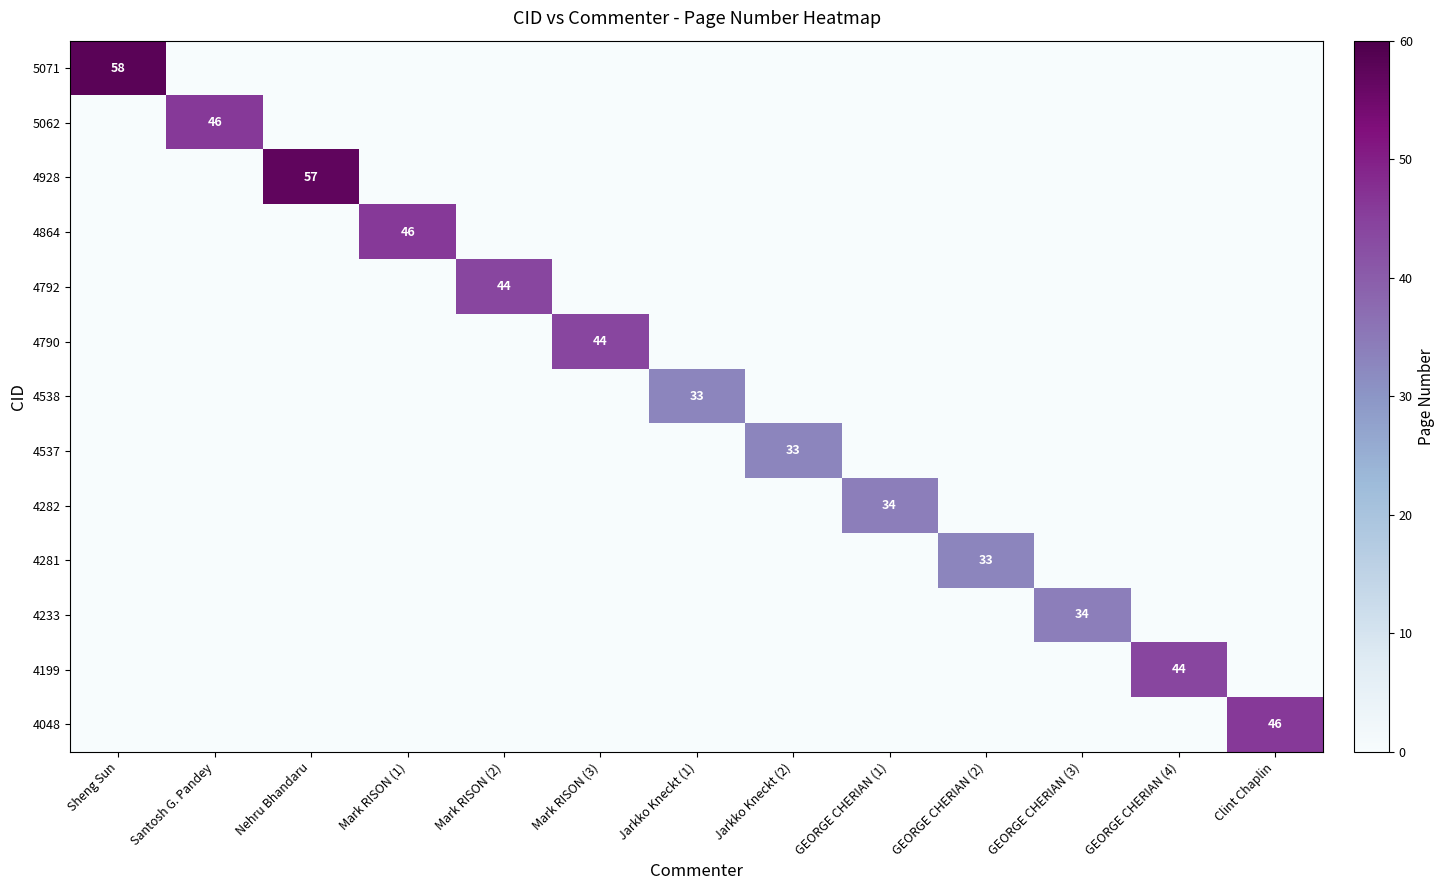

At which label does 4864 reach its peak?

Mark RISON (1)